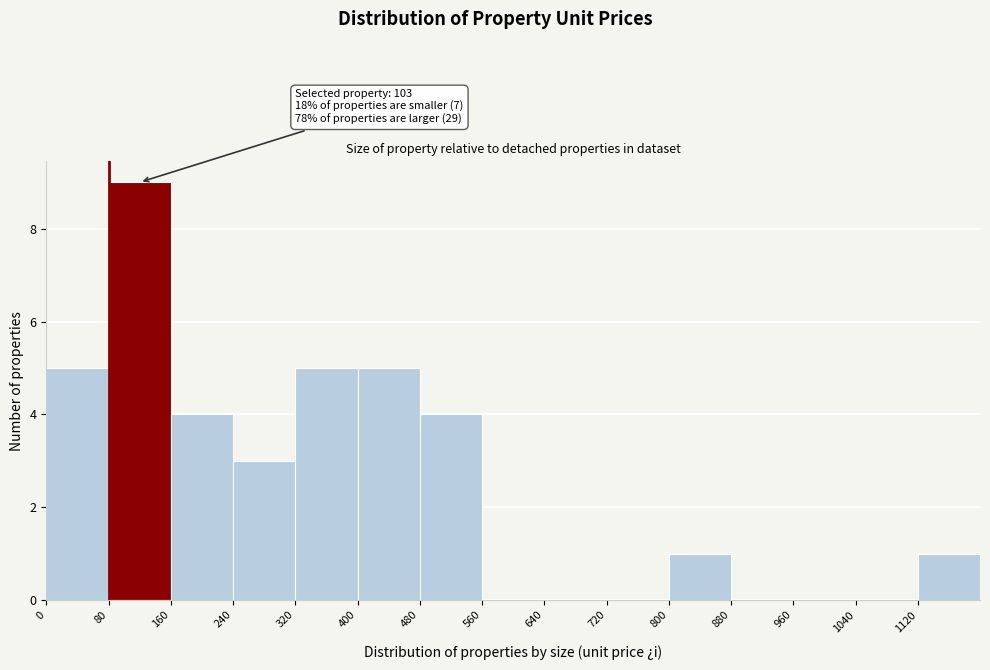

Which range on the x-axis has the tallest bar?

80 to 160